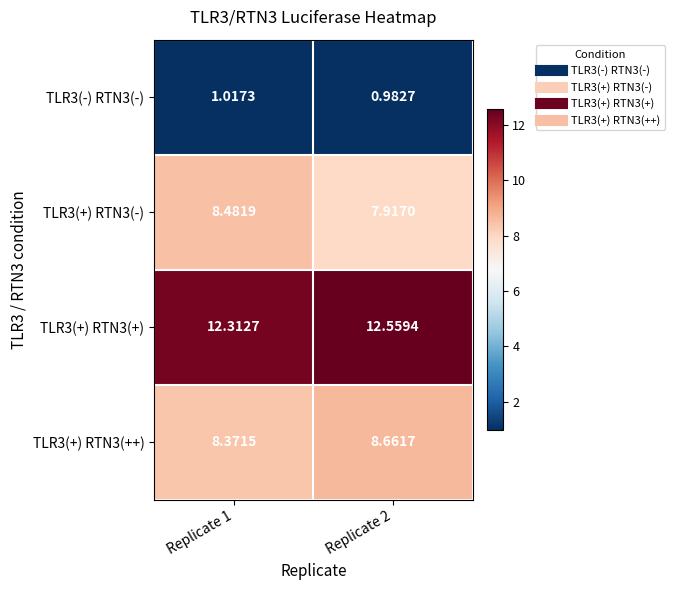

Is the value of TLR3(+) RTN3(++) at Replicate 1 greater than the value of TLR3(-) RTN3(-) at Replicate 1?

Yes